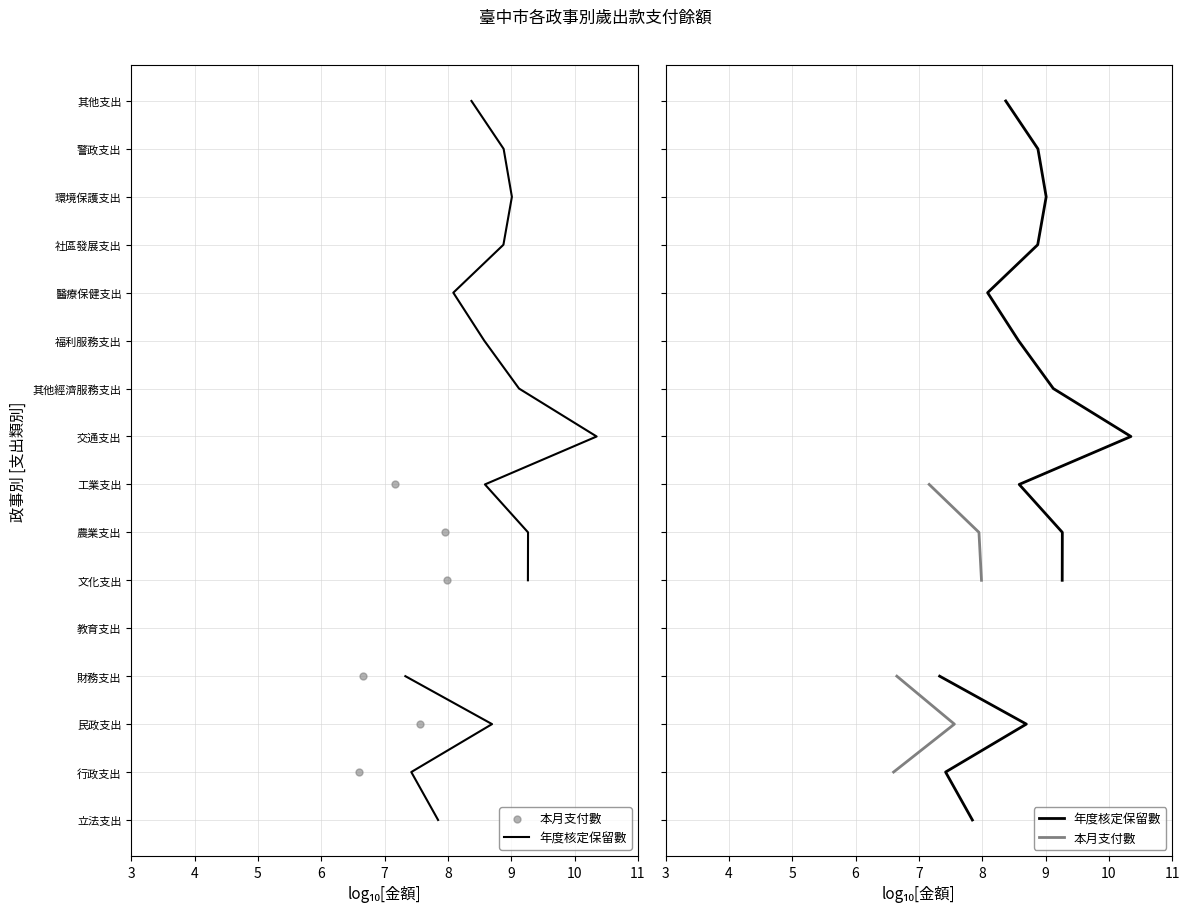

Which series has the largest Y range (max minus min)?

年度核定保留數